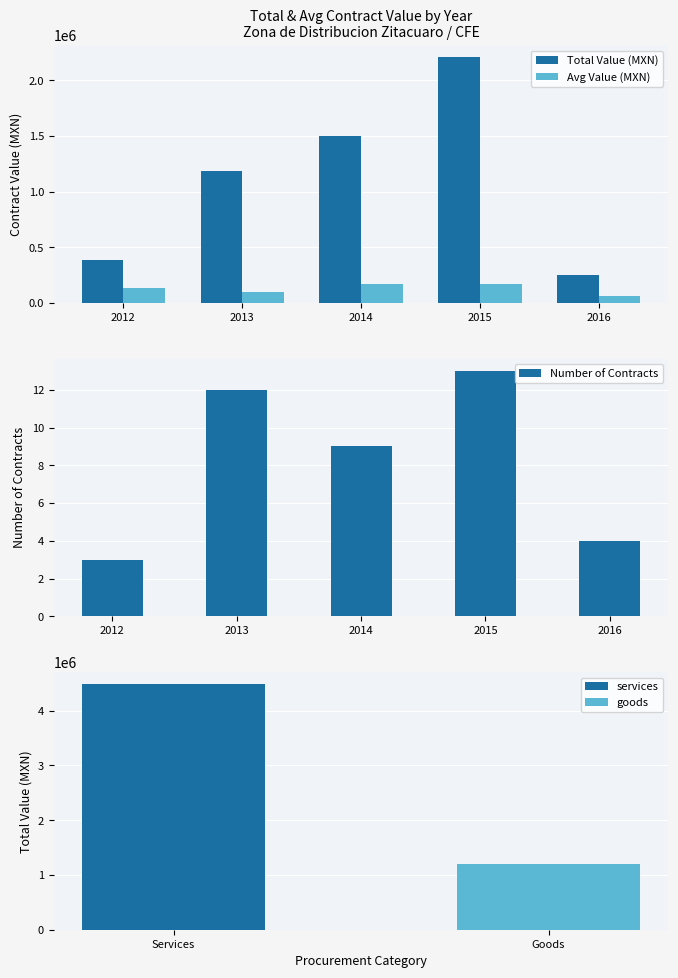

How many data points in Total Value (MXN) are above 1189500?

3